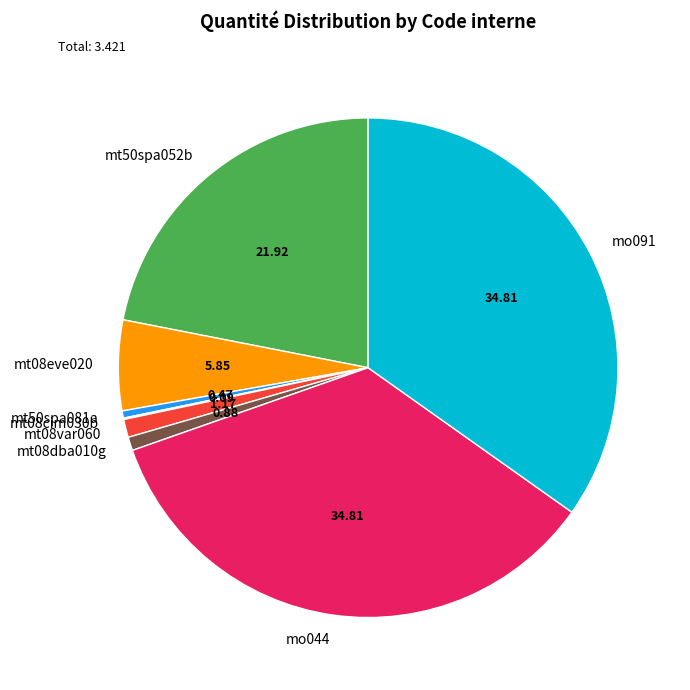

Combined, do mt08var060 and mt50spa052b account for over 50%?

No